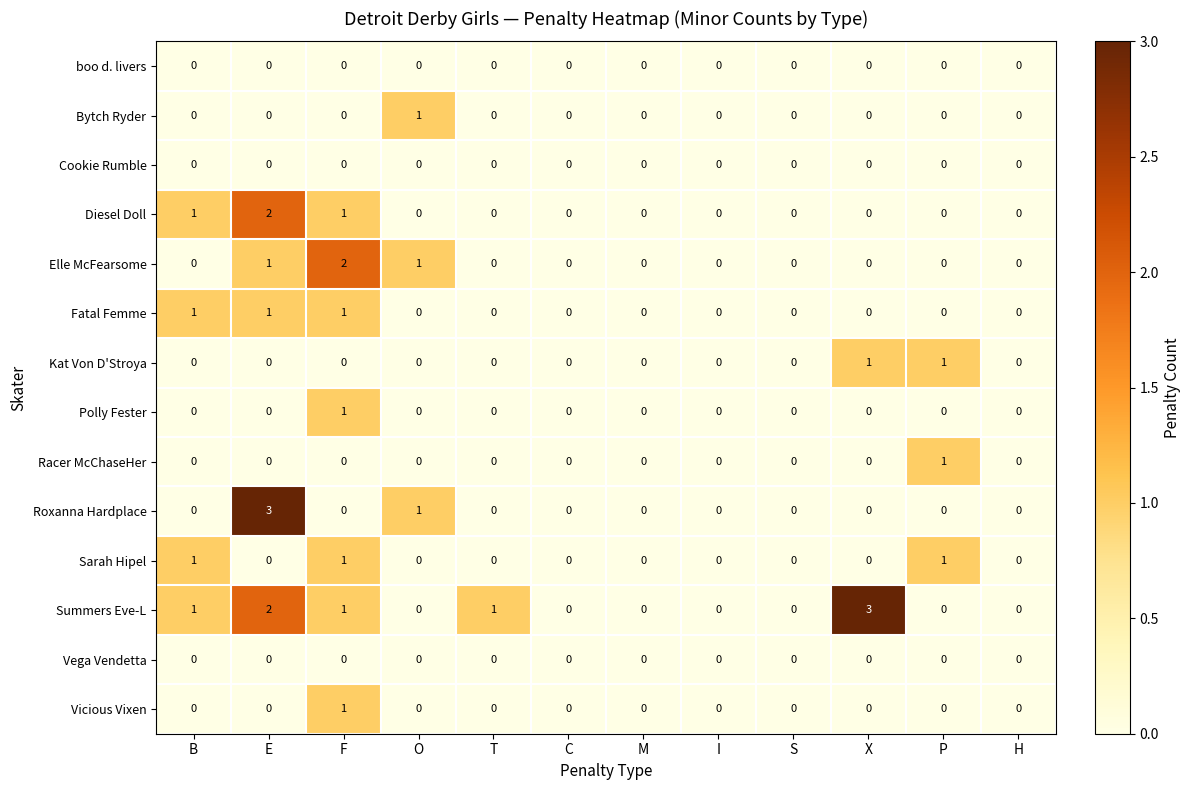

Which series changed the most between B and X?

Summers Eve-L